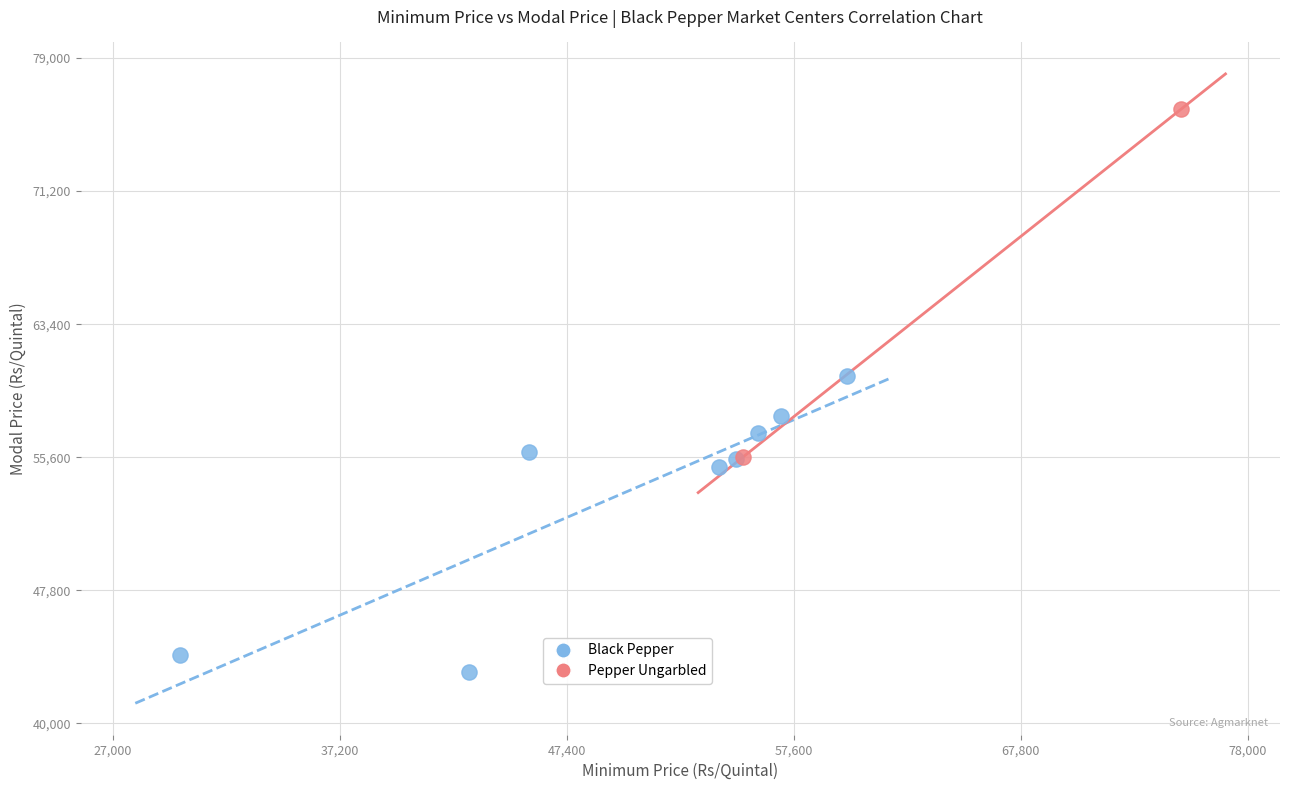

Which series has the widest spread of Y values?

Pepper Ungarbled